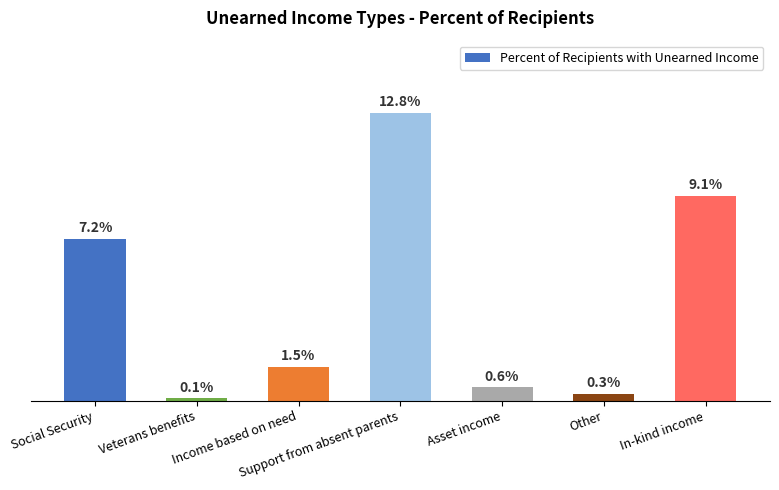

Which category has the lowest value across all series?

Veterans benefits